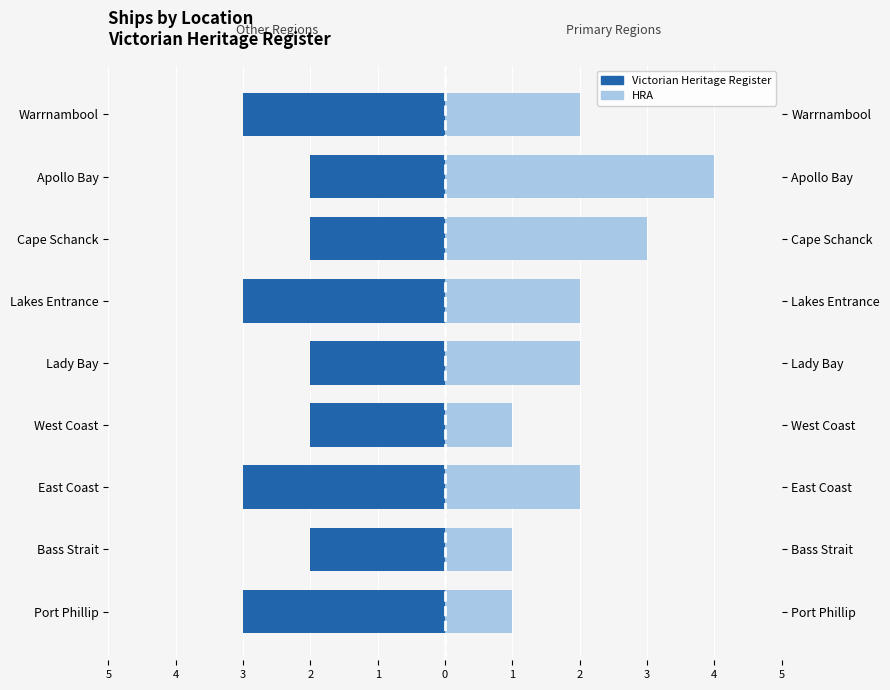

Between East Coast and Lady Bay, which is larger?

Lady Bay